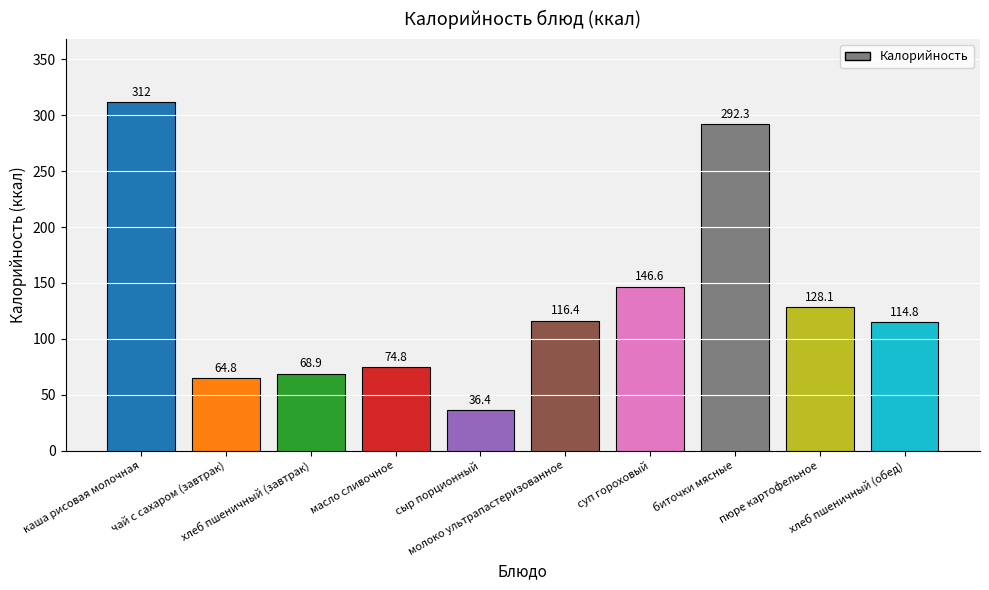

The chart shows a value of 68.9 at хлеб пшеничный (завтрак). True or false?

True